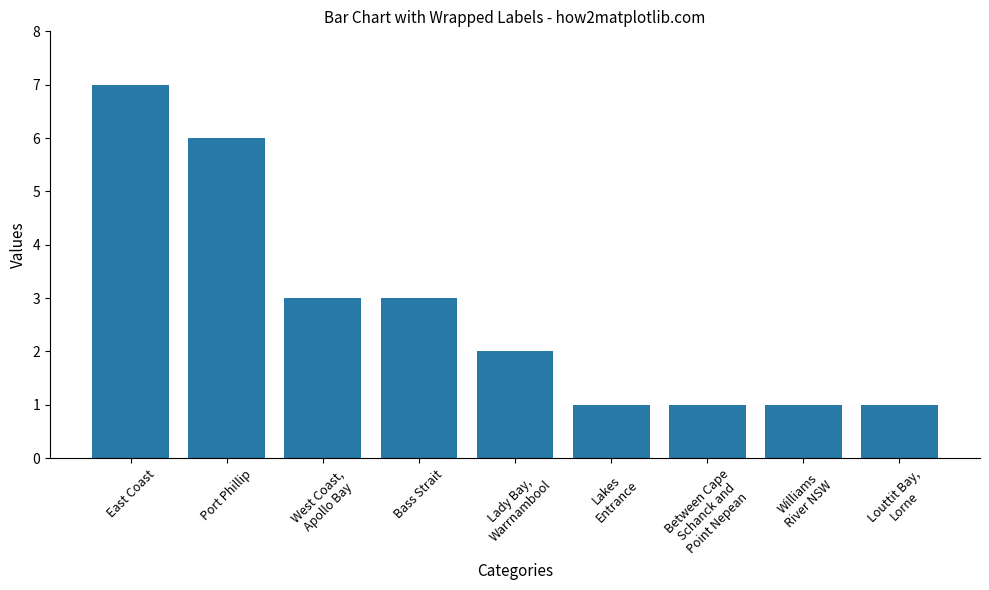

What is the ratio of the value at Williams
River NSW to the value at East Coast?

0.1